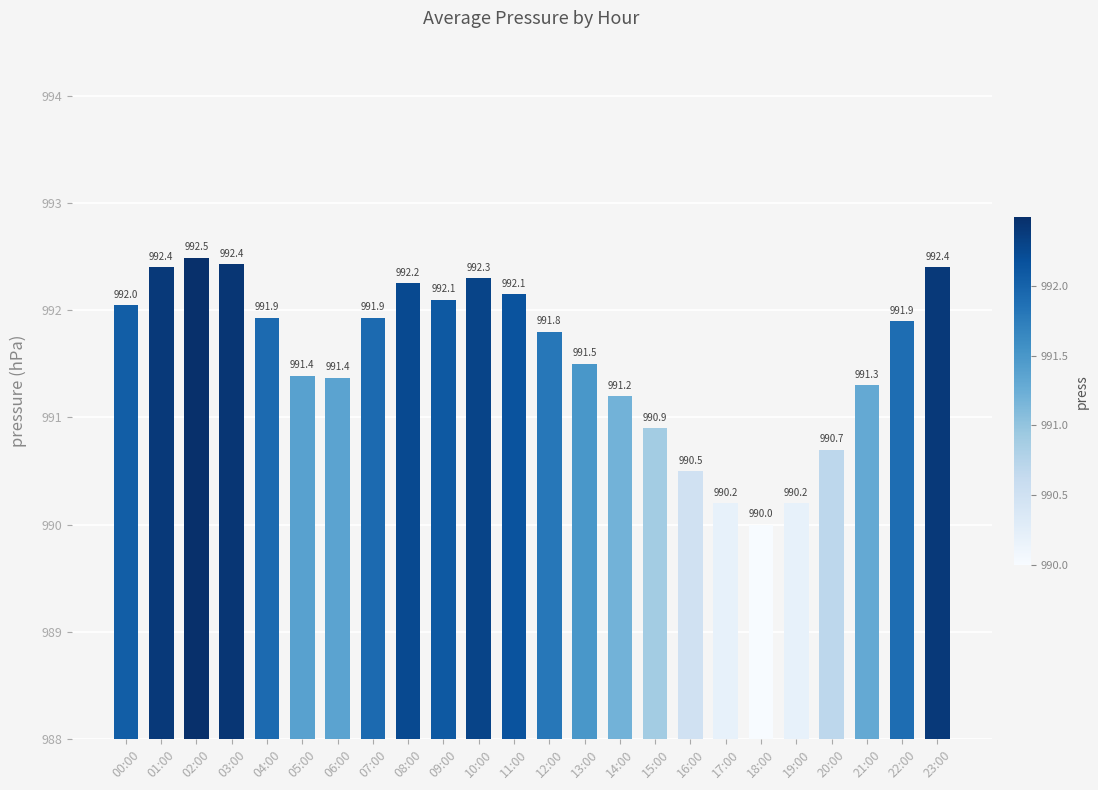

Is it true that the value at 04:00 is 1438.5?

False